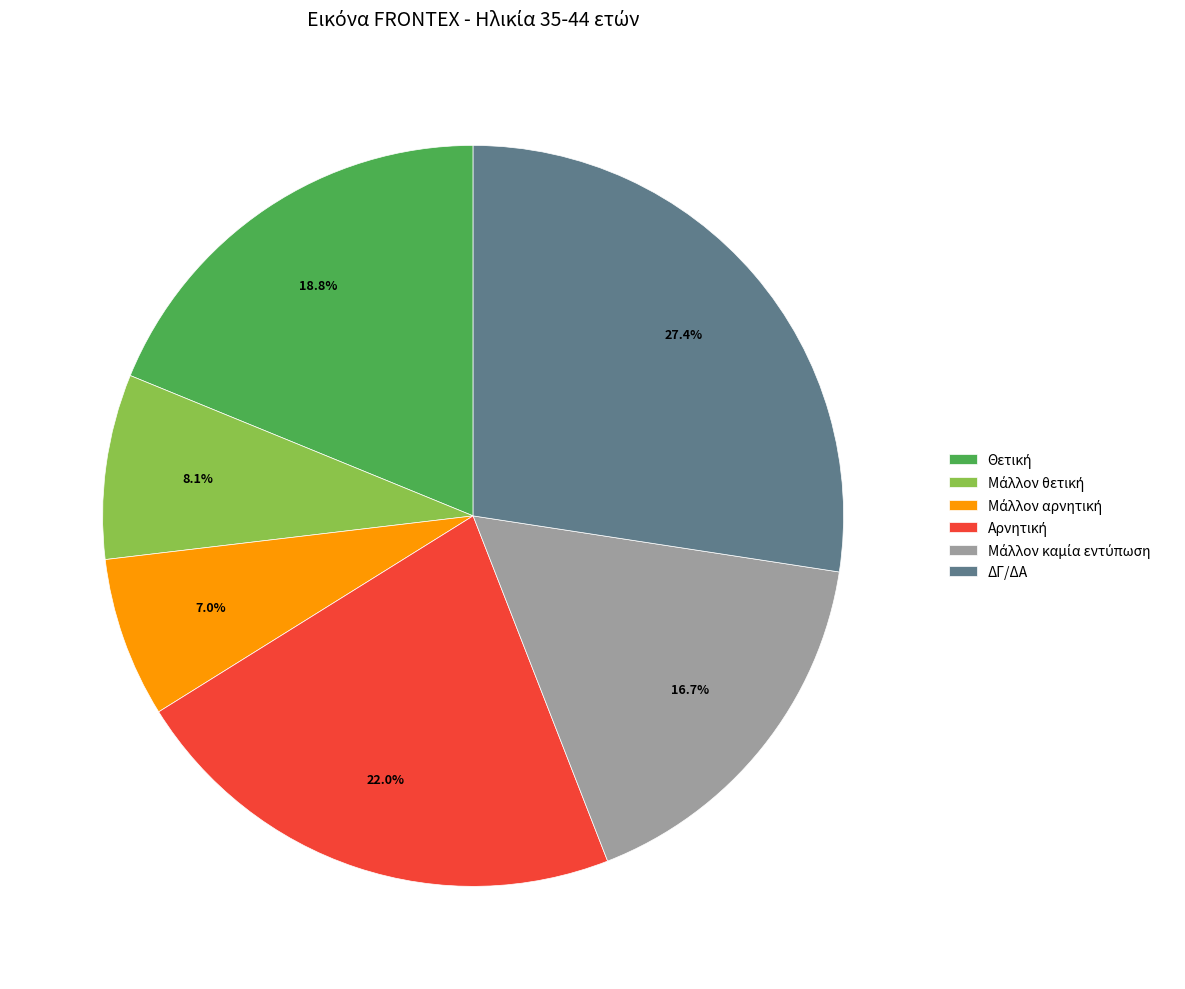

Is there any slice that represents more than half of the pie?

No